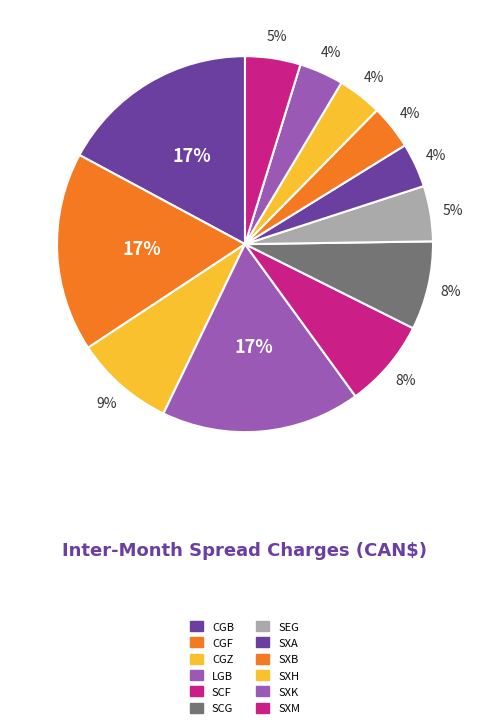

Which category has the smallest portion of the pie?

SXA